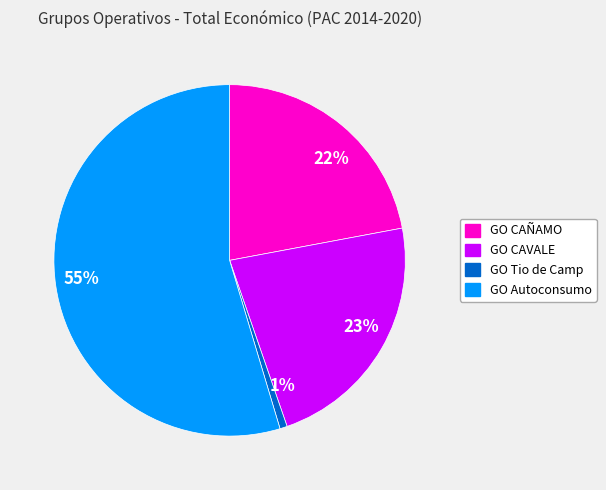

Approximately how many times larger is the value at 22% compared to 23%?

1.0